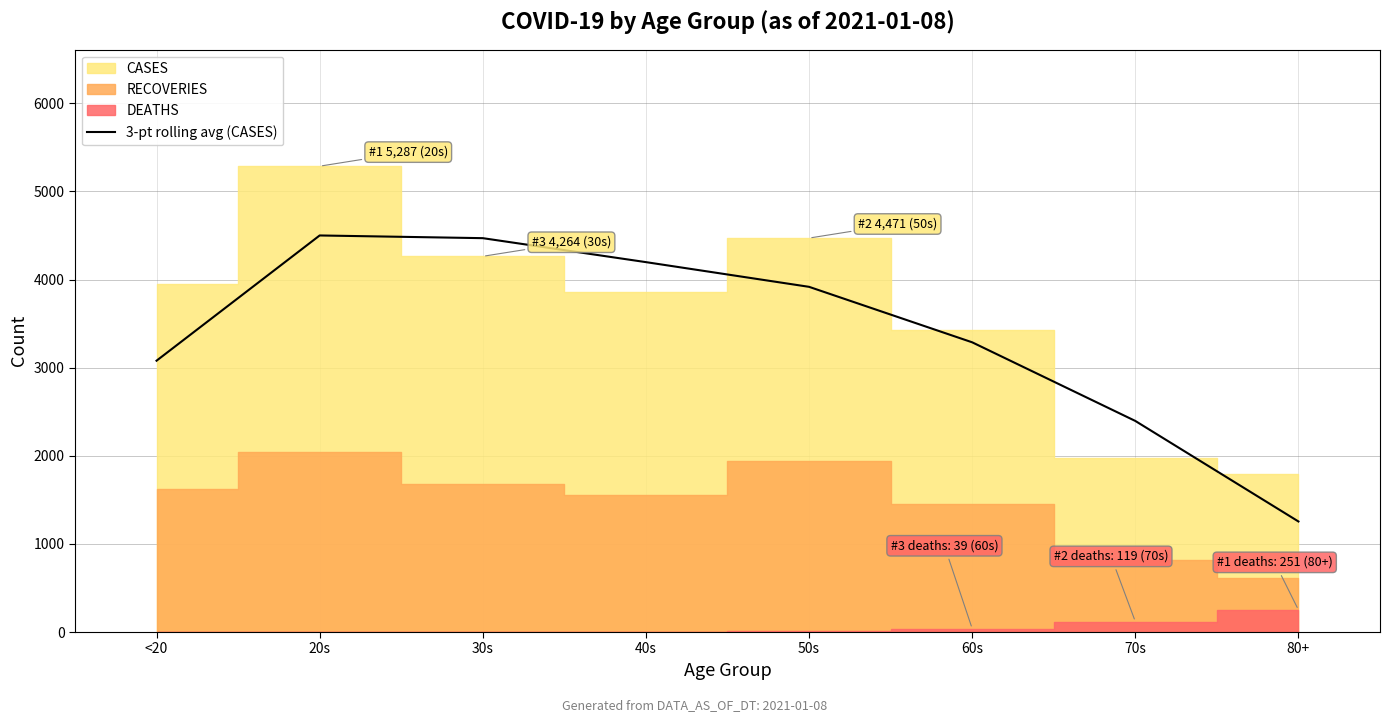

Where does the data first go above 3917?

20s